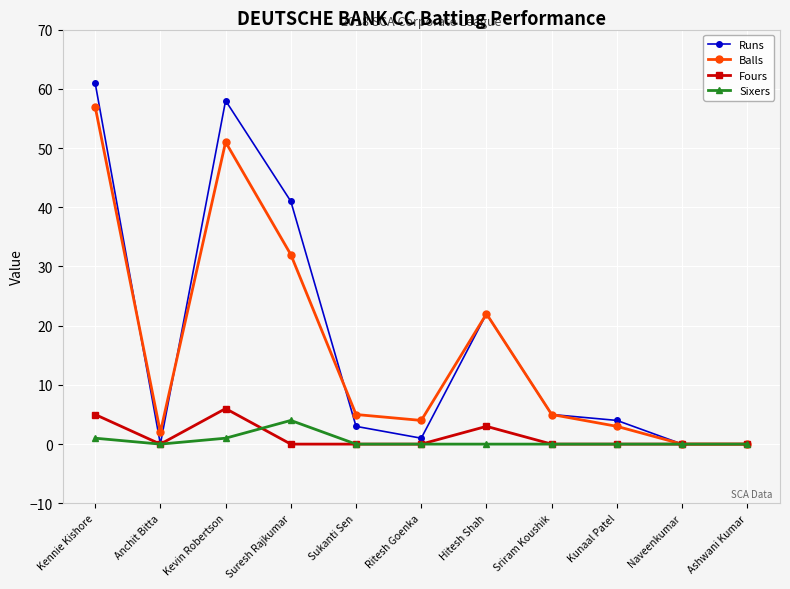

Which series has the largest range (max minus min)?

Runs